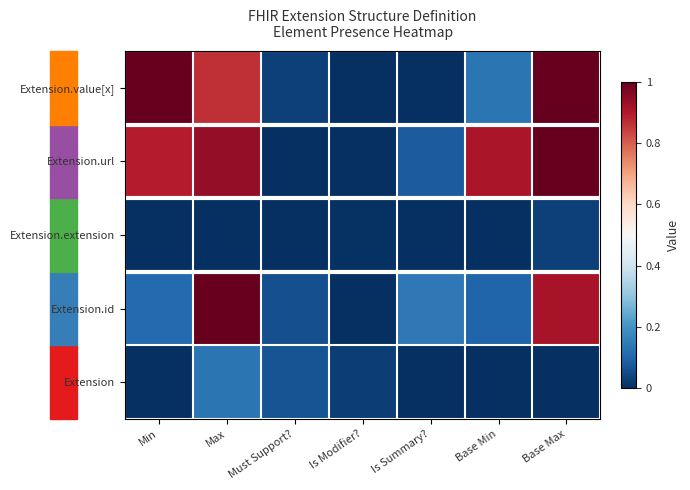

Reading right to left, list all the values displayed in this chart.

Extension: Base Max=0.0	Base Min=0.0	Is Summary?=0.0	Is Modifier?=0.0	Must Support?=0.1	Max=0.1	Min=0.0
Extension.id: Base Max=0.9	Base Min=0.1	Is Summary?=0.1	Is Modifier?=0.0	Must Support?=0.1	Max=1.0	Min=0.1
Extension.extension: Base Max=0.0	Base Min=0.0	Is Summary?=0.0	Is Modifier?=0.0	Must Support?=0.0	Max=0.0	Min=0.0
Extension.url: Base Max=1.0	Base Min=0.9	Is Summary?=0.1	Is Modifier?=0.0	Must Support?=0.0	Max=0.9	Min=0.9
Extension.value[x]: Base Max=1.0	Base Min=0.1	Is Summary?=0.0	Is Modifier?=0.0	Must Support?=0.0	Max=0.9	Min=1.0